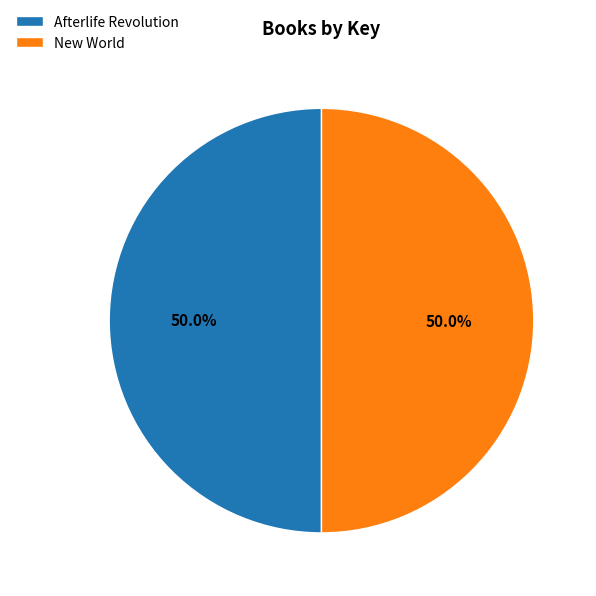

How many segments does this pie chart have?

2